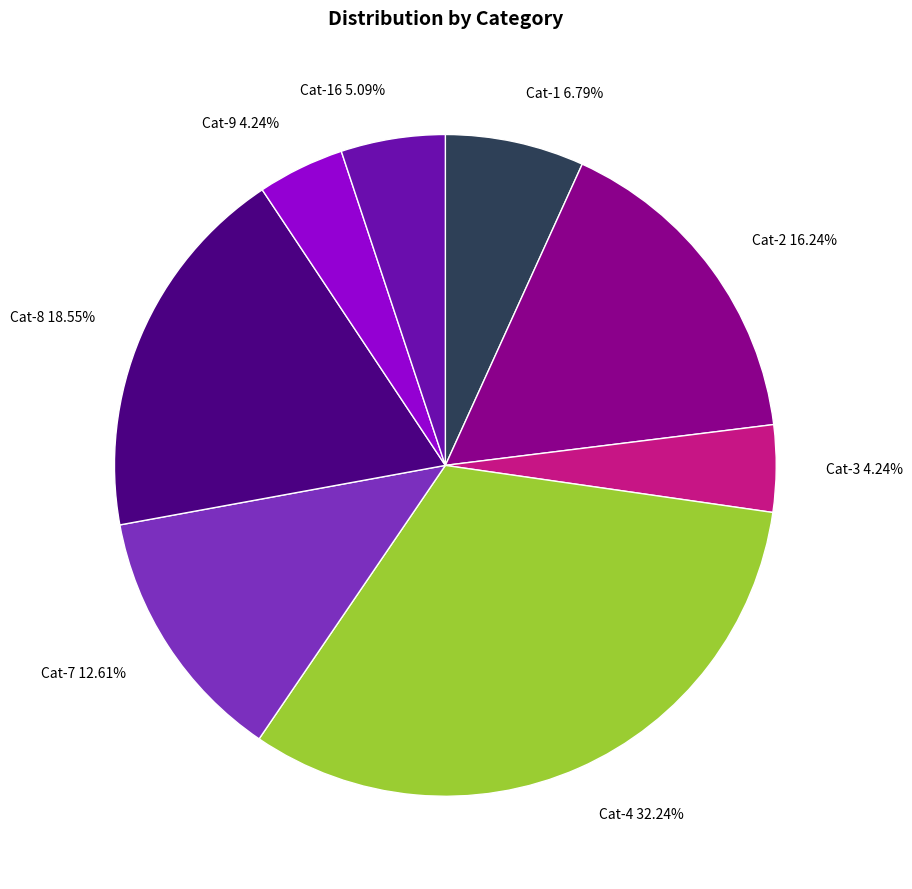

Does any single category account for the majority?

No